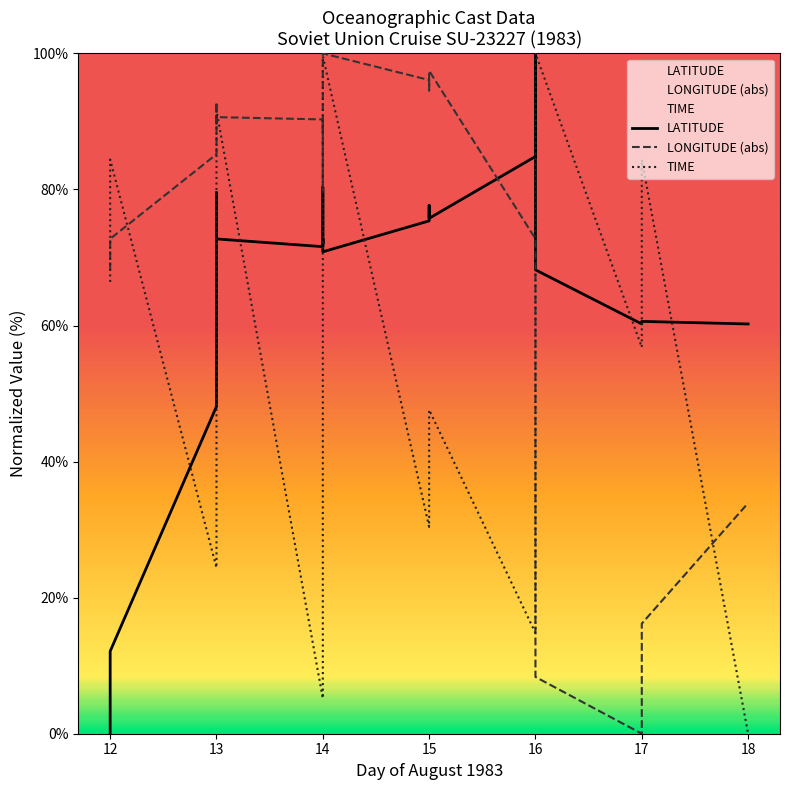

How many interior local peaks does the TIME series have?

6